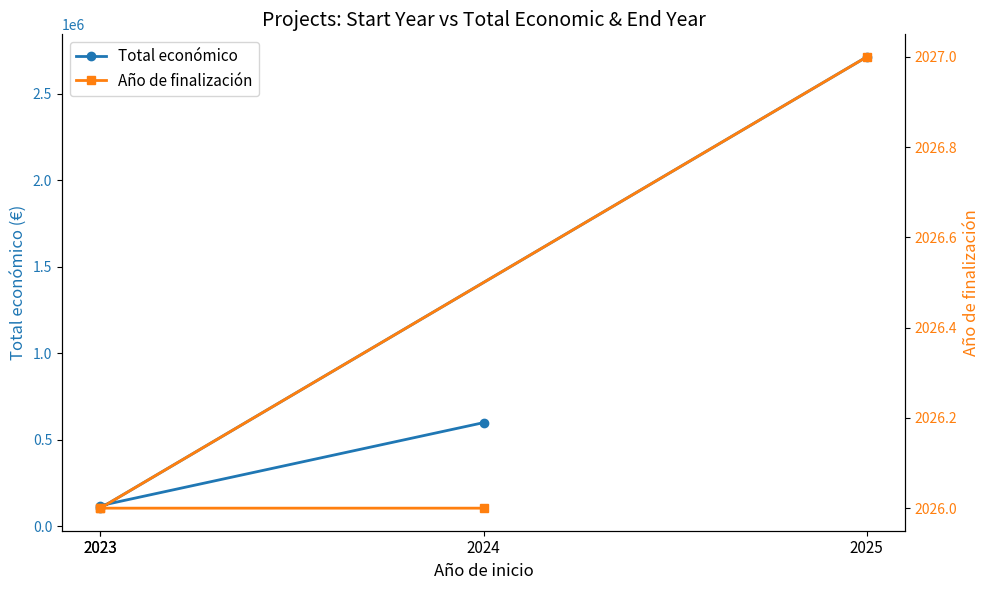

Does the chart display data point markers on the line(s)?

Yes